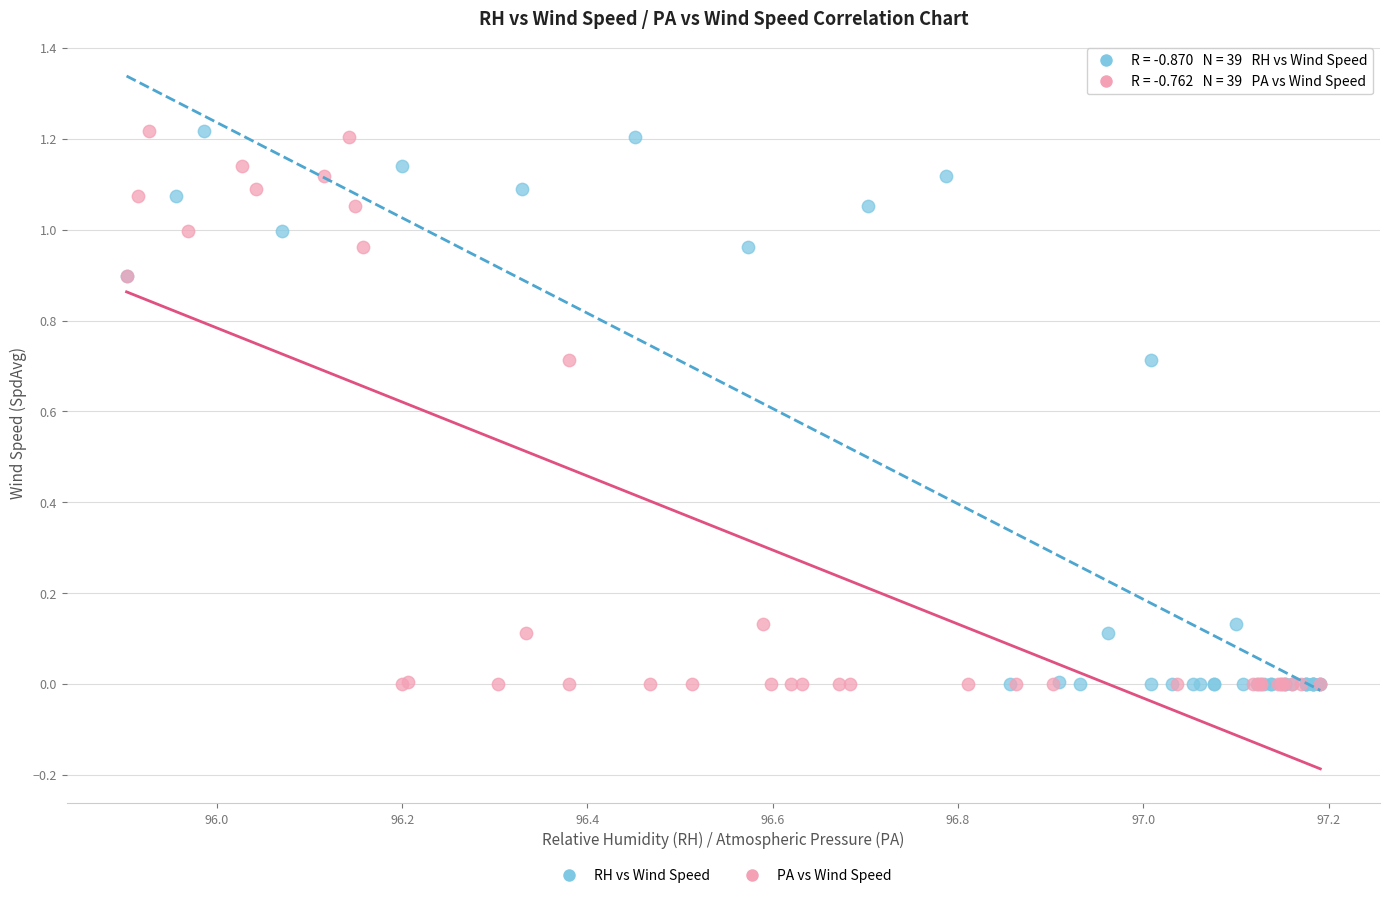

What are all the series names shown in the legend?

RH vs Wind Speed, PA vs Wind Speed